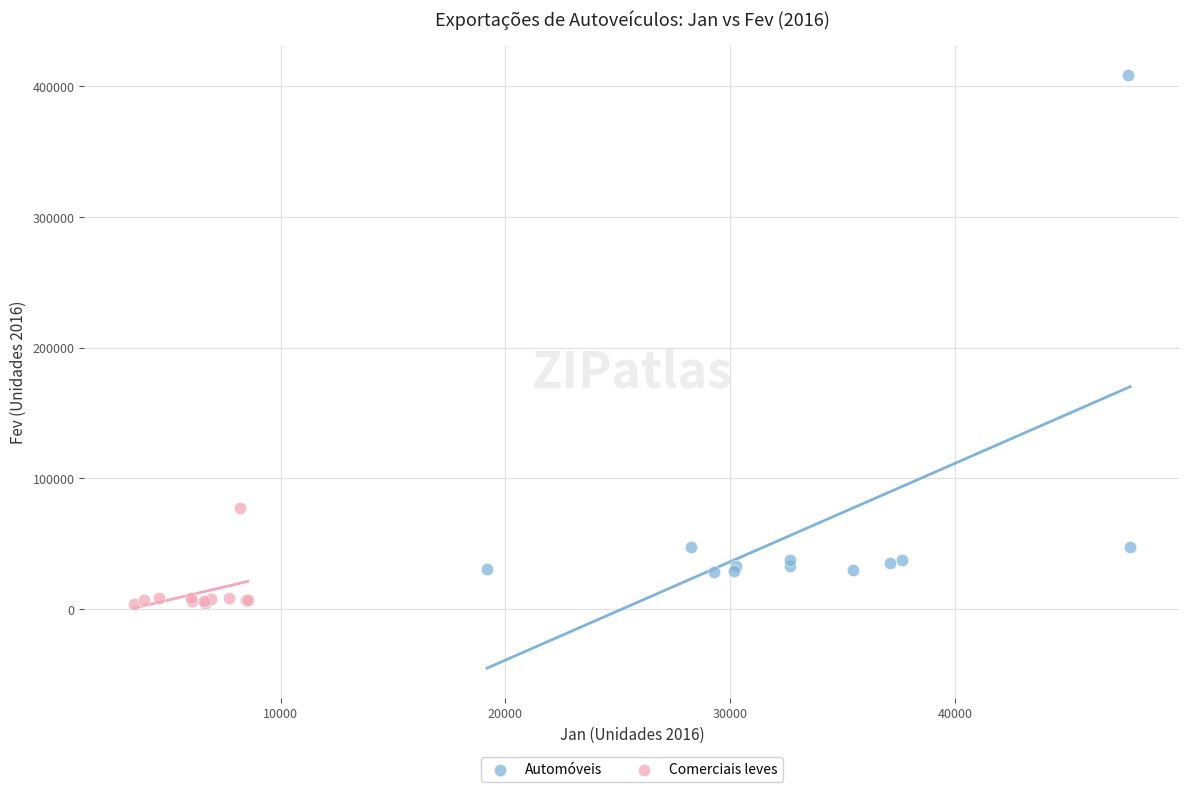

Which series reaches the minimum Y coordinate?

Comerciais leves